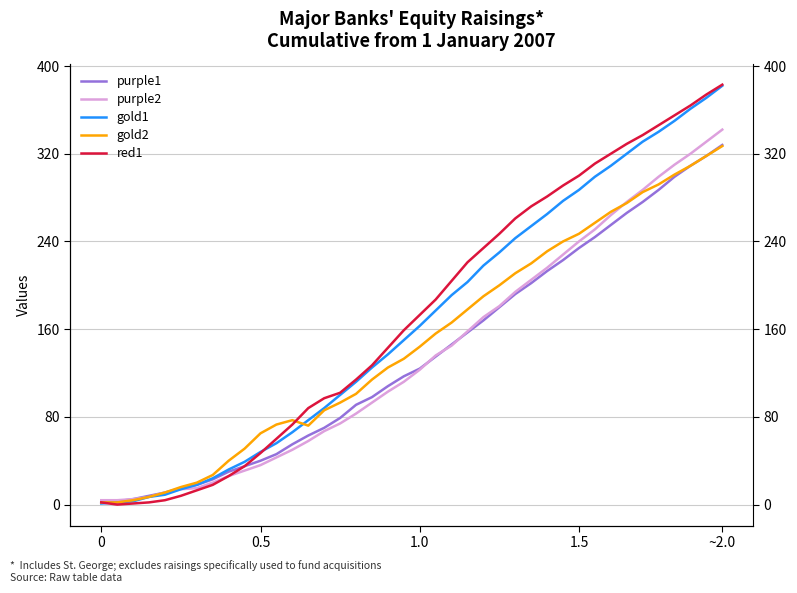

True or false: purple1 and gold1 cross at least once.

False